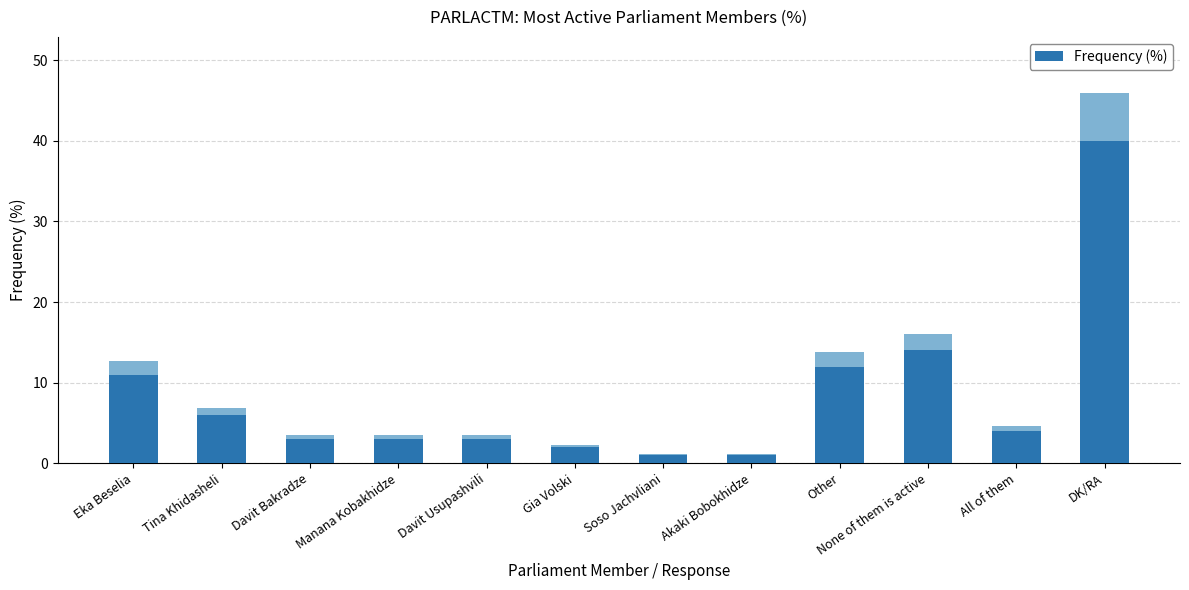

Where is the data nearest to the value 20?

None of them is active